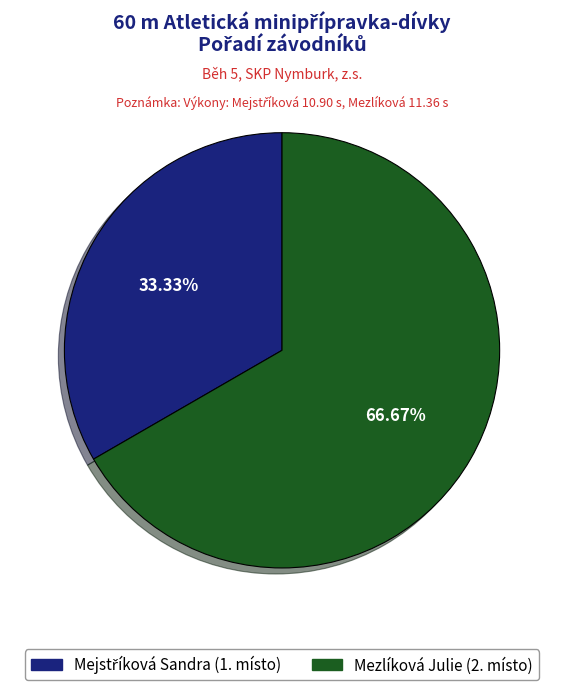

True or false: Mezlíková Julie accounts for 61% of the total.

False